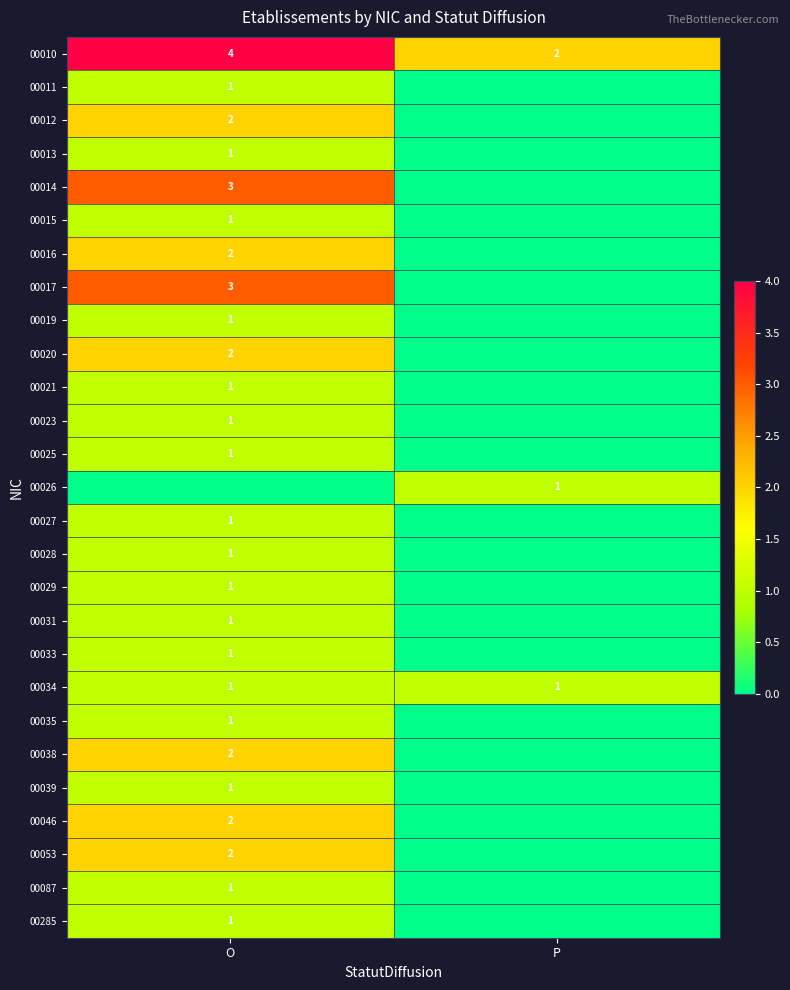

Between P and O, which is larger?

O